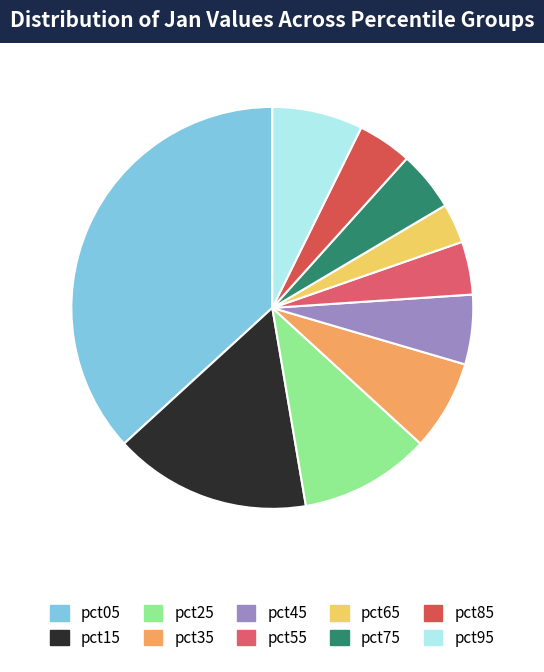

How many segments does this pie chart have?

10